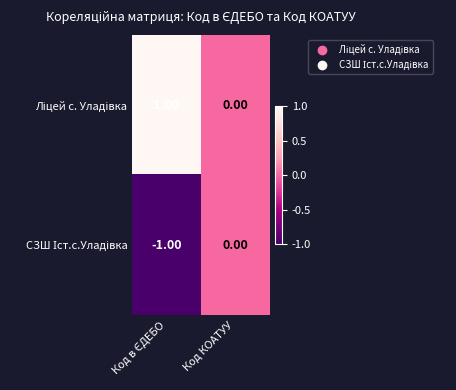

Between Код в ЄДЕБО and Код КОАТУУ, which series saw the biggest shift?

Ліцей с. Уладівка